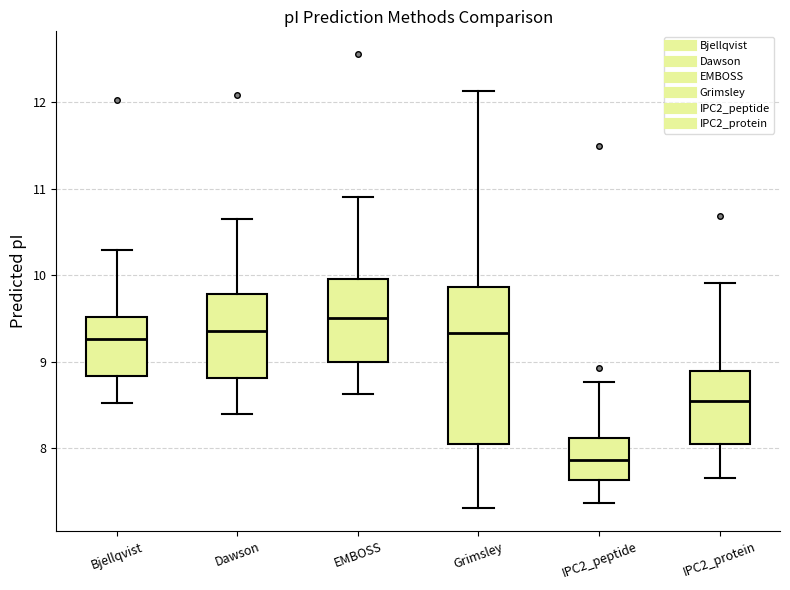

Reading left to right, read every box against the y-axis: the position of its median line, the range the box covers, and the ends of its whiskers. The values are not printed on the chart, so give them approximately, as read against the axis.

Bjellqvist: median 9.3, box 8.8 to 9.5, whiskers 8.5 to 10.3
Dawson: median 9.4, box 8.8 to 9.8, whiskers 8.4 to 10.7
EMBOSS: median 9.5, box 9.0 to 10.0, whiskers 8.6 to 10.9
Grimsley: median 9.3, box 8.0 to 9.9, whiskers 7.3 to 12.1
IPC2_peptide: median 7.9, box 7.6 to 8.1, whiskers 7.4 to 8.8
IPC2_protein: median 8.5, box 8.1 to 8.9, whiskers 7.7 to 9.9